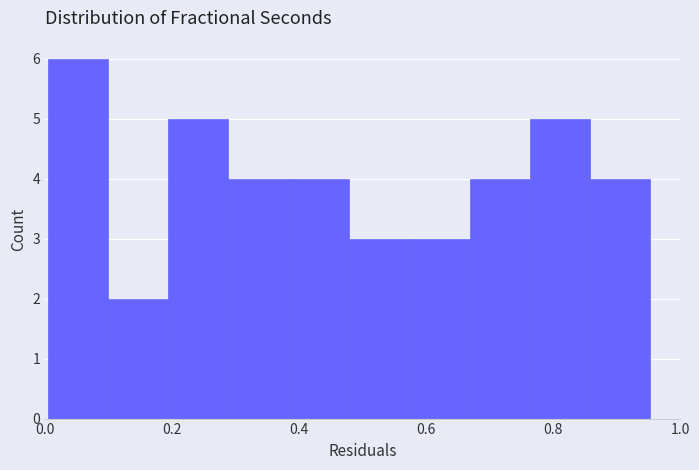

Reading left to right, transcribe this chart: for each bar, give the range it covers on the x-axis and its height. Neither the bar edges nor the heights are printed on the chart, so give them approximately, as read against the axes.

0.00 to 0.10: 6
0.10 to 0.20: 2
0.20 to 0.28: 5
0.28 to 0.38: 4
0.38 to 0.48: 4
0.48 to 0.58: 3
0.58 to 0.66: 3
0.66 to 0.76: 4
0.76 to 0.86: 5
0.86 to 0.96: 4